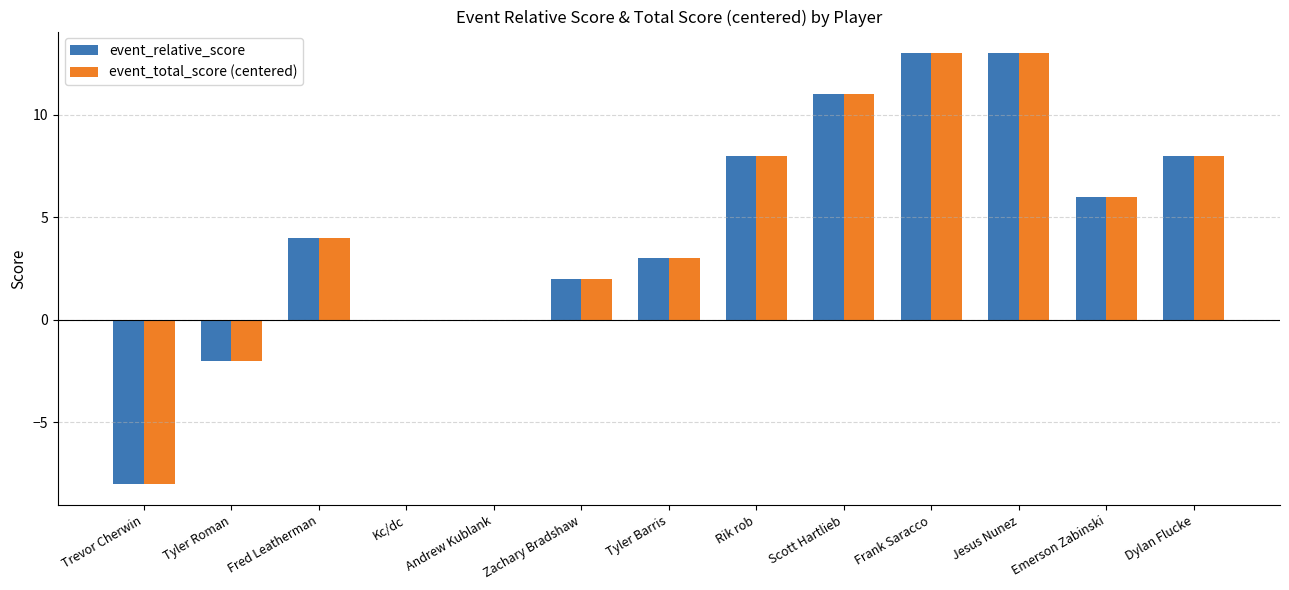

How many series are shown in this chart?

2